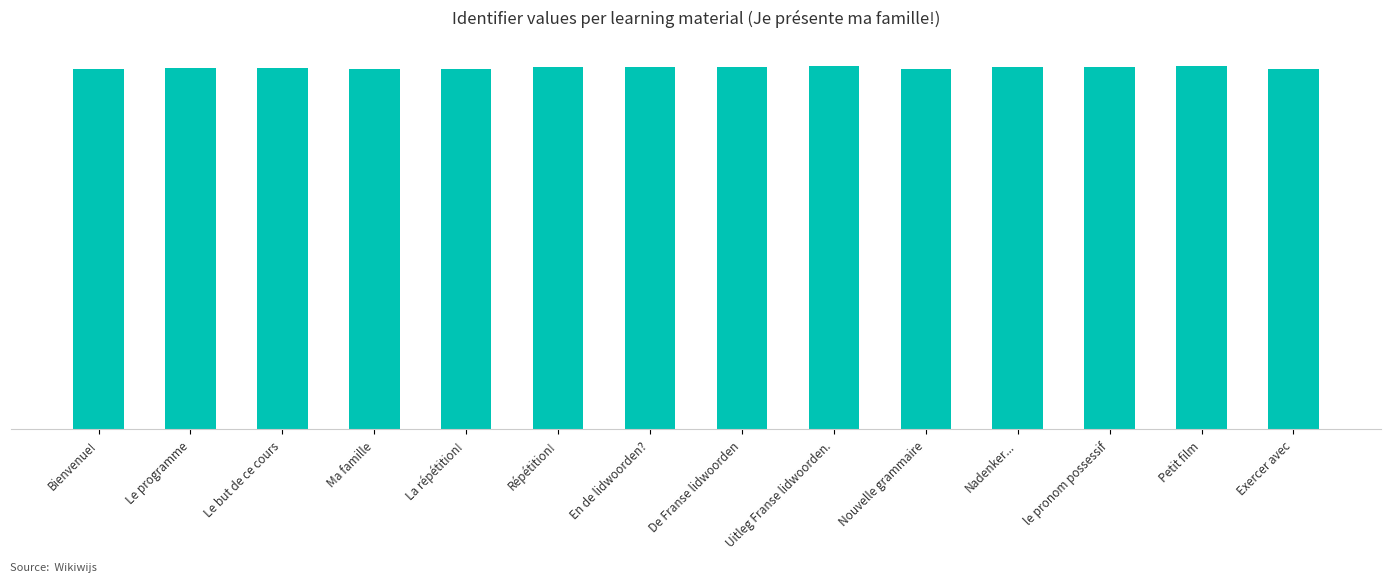

What is the change in value from Ma famille to Répétition!?

+26191